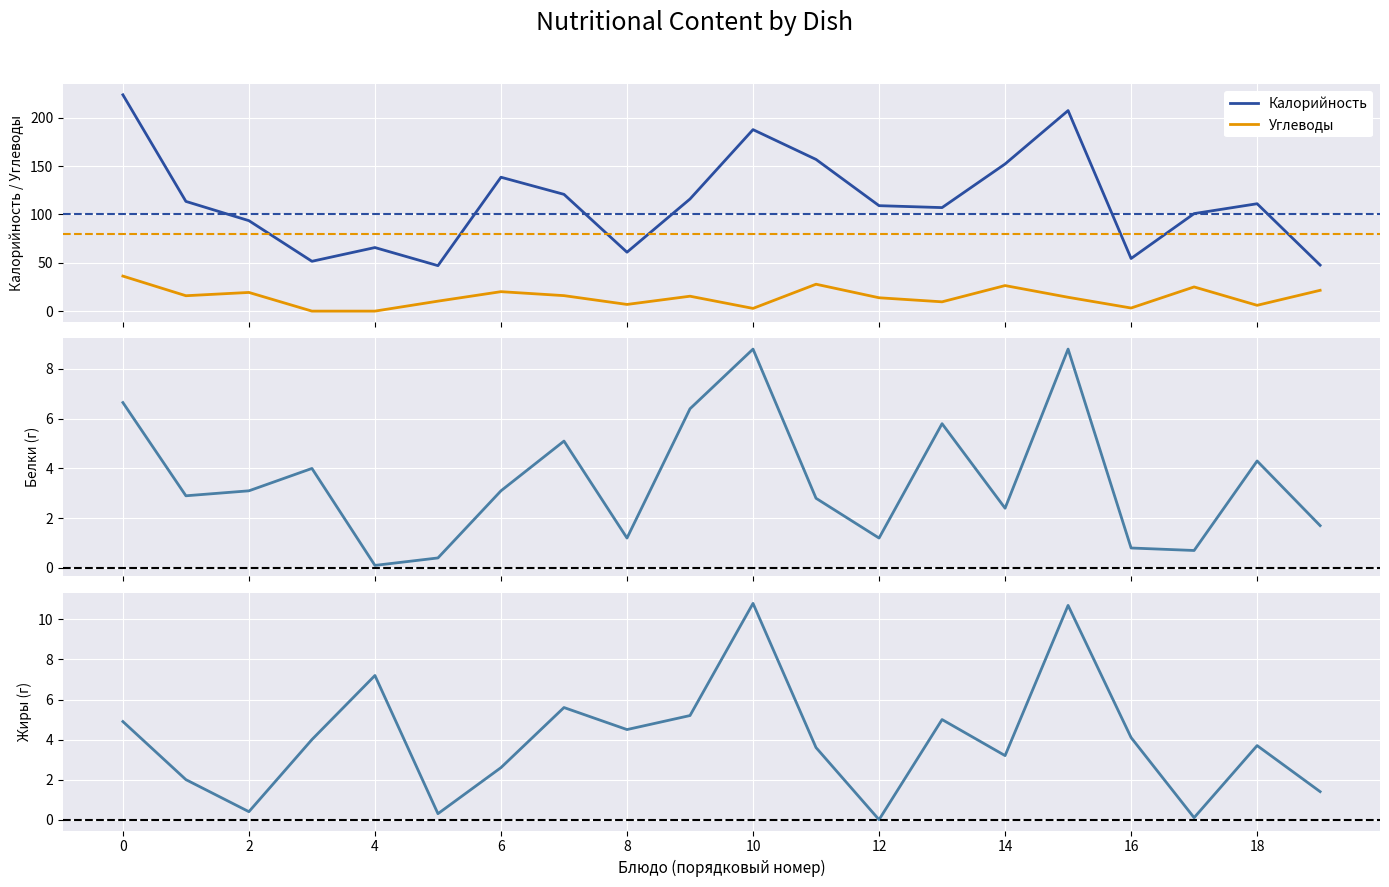

Read the Жиры value at 15.

10.7